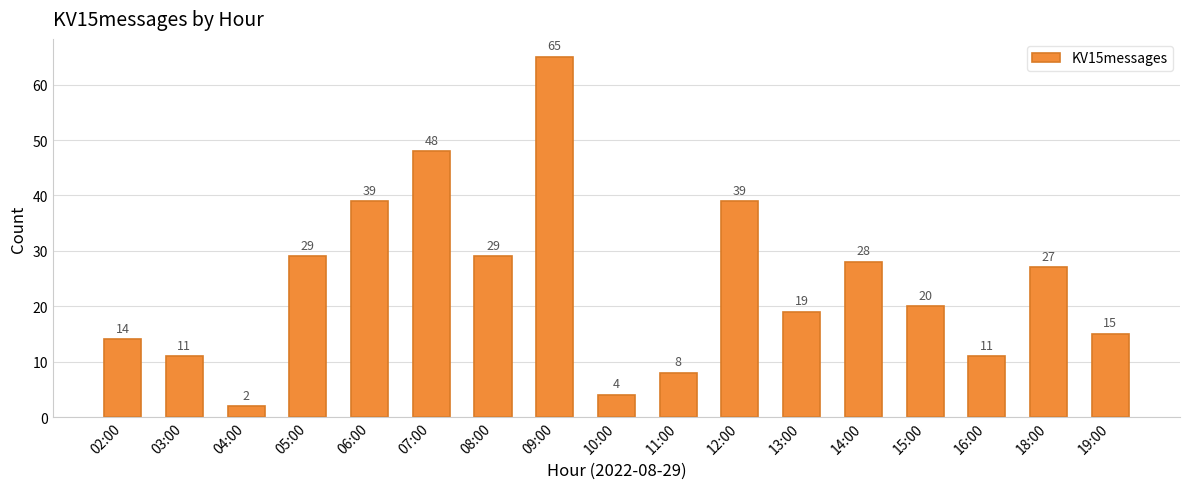

Approximately how many times larger is the value at 15:00 compared to 02:00?

1.4